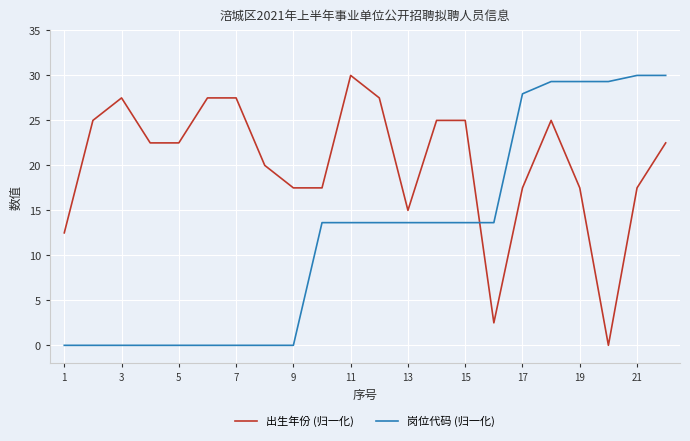

List the series in order of their overall mean, lowest first.

岗位代码 (归一化), 出生年份 (归一化)